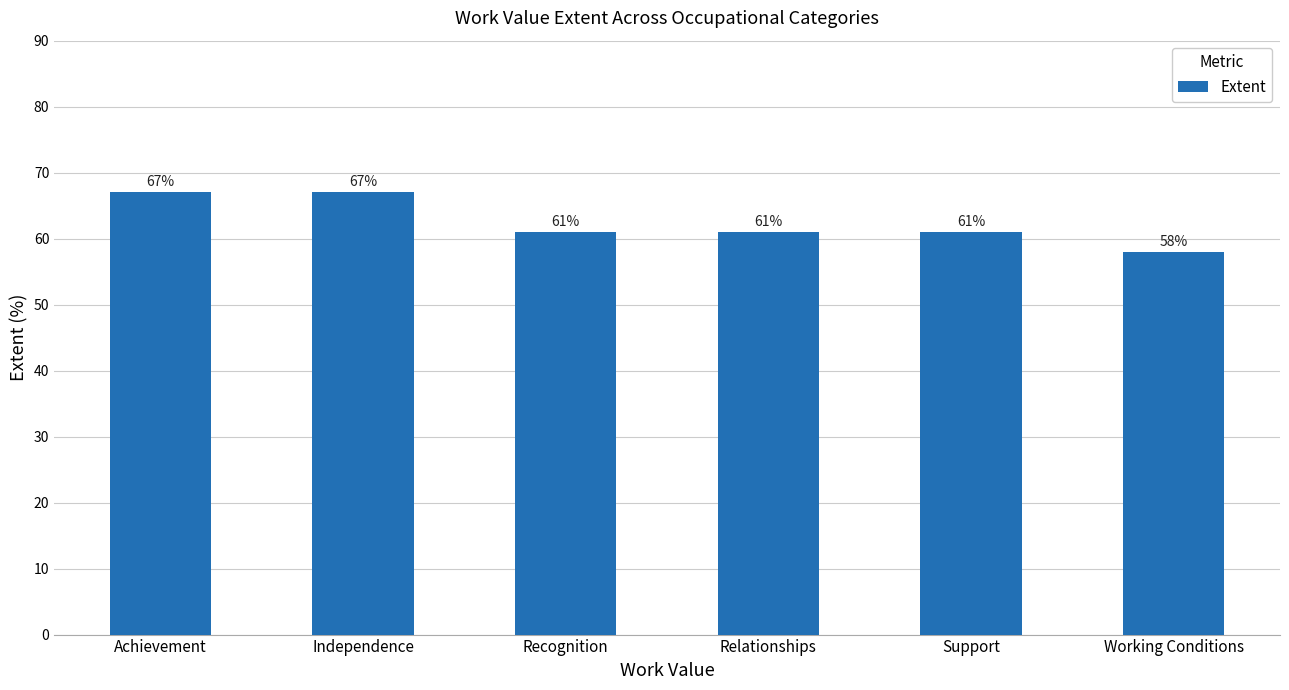

Which category has the lowest value across all series?

Working Conditions